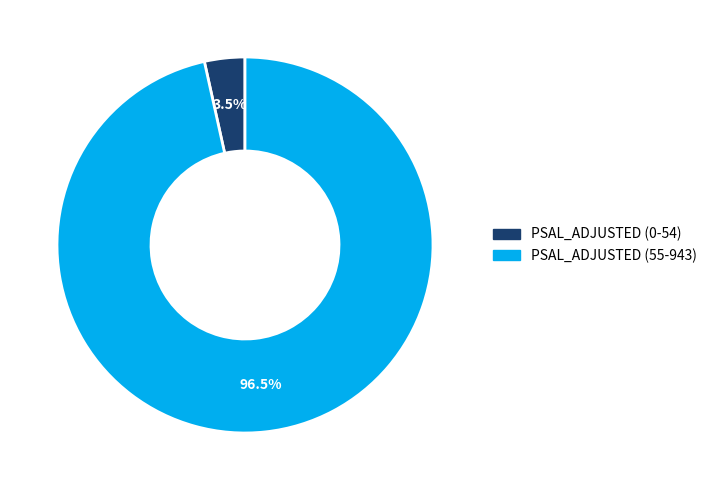

Do PSAL_ADJUSTED (0-54) and PSAL_ADJUSTED (55-943) together represent more than half of the pie?

Yes